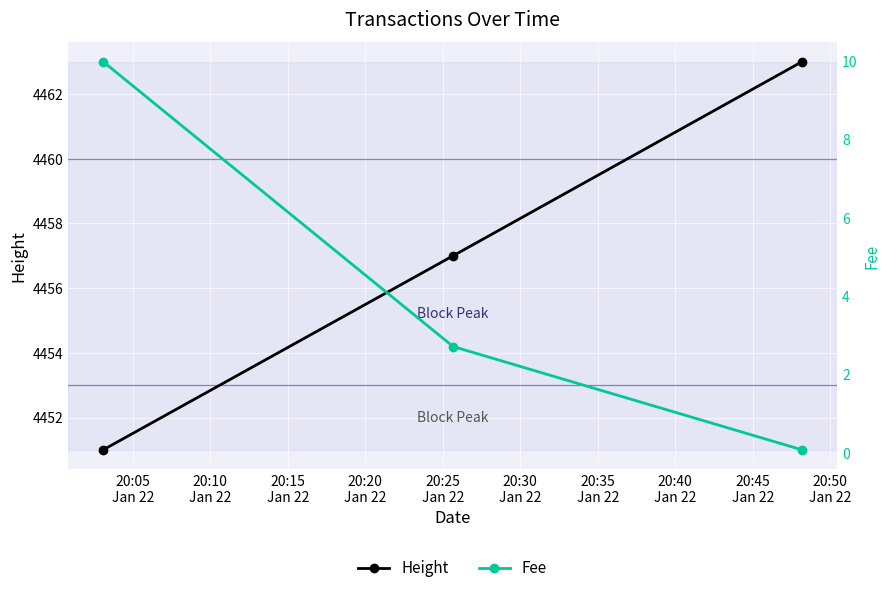

What is the highest value of the Height series?

4463